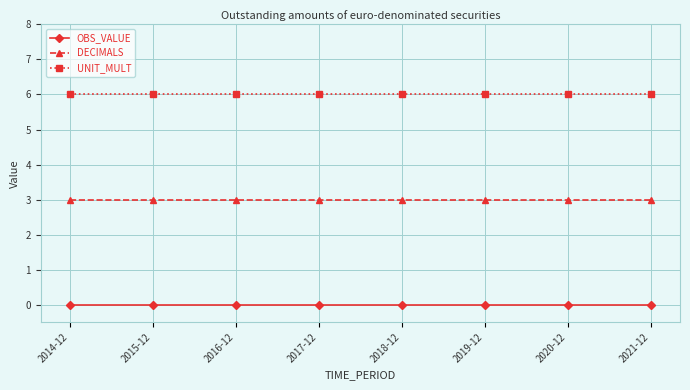

Which series has the largest total across all categories?

UNIT_MULT